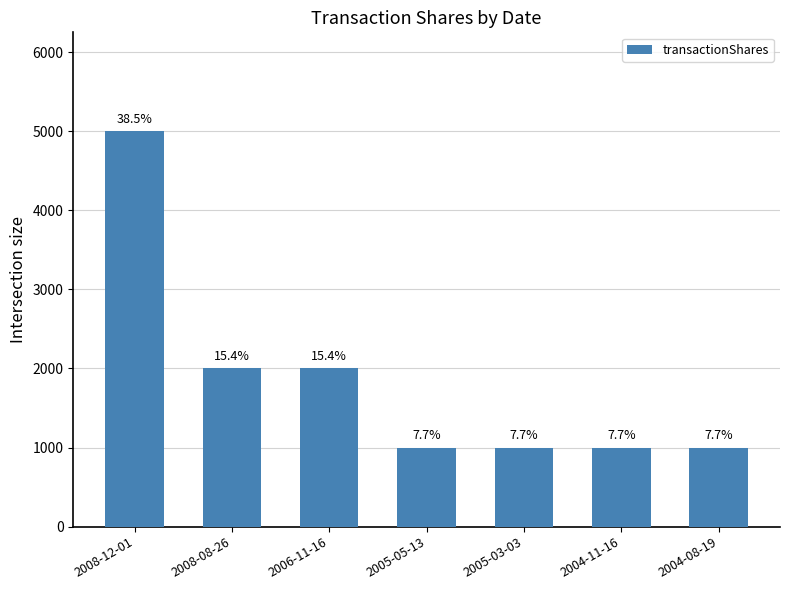

Are the bars horizontal?

No